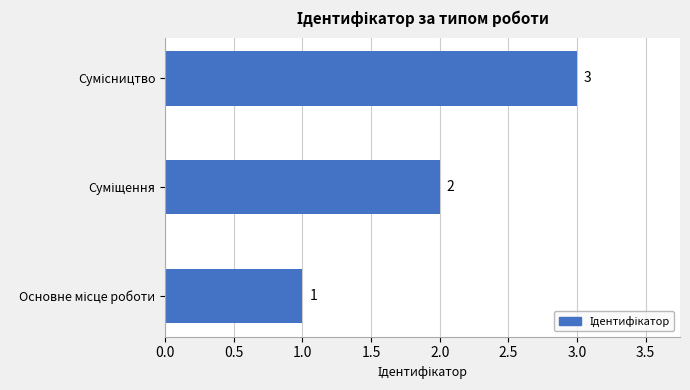

What is the greatest value displayed?

3